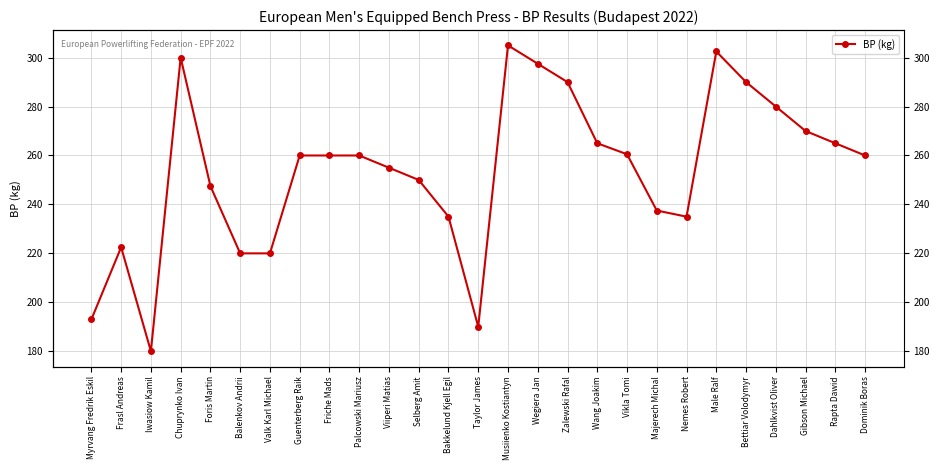

At which category does the data reach its first local peak?

Frasl Andreas